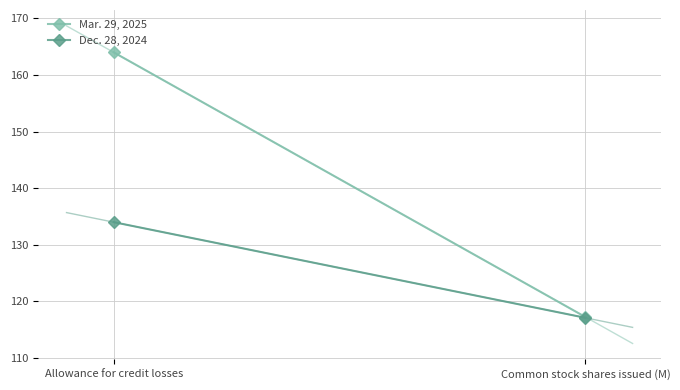

At Allowance for credit losses, list the series in order from largest to smallest.

Mar. 29, 2025, Dec. 28, 2024